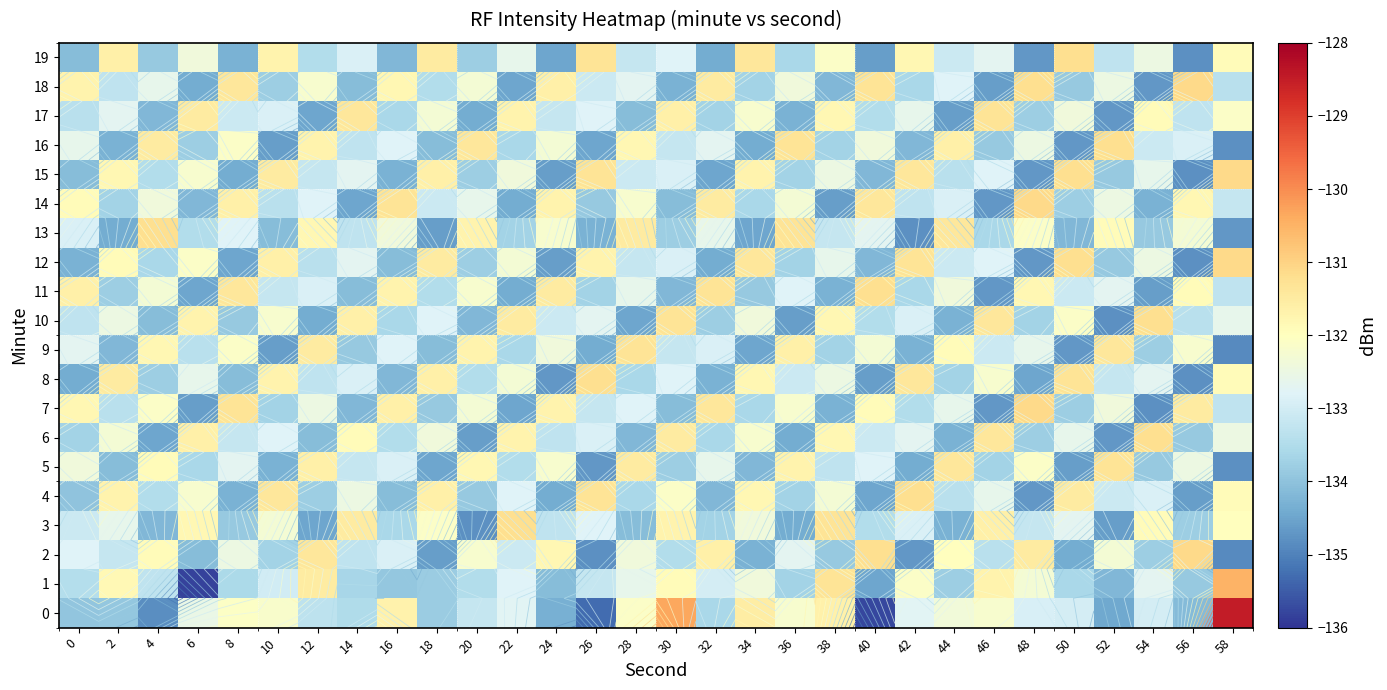

At how many categories does at least one series exceed -133?

30